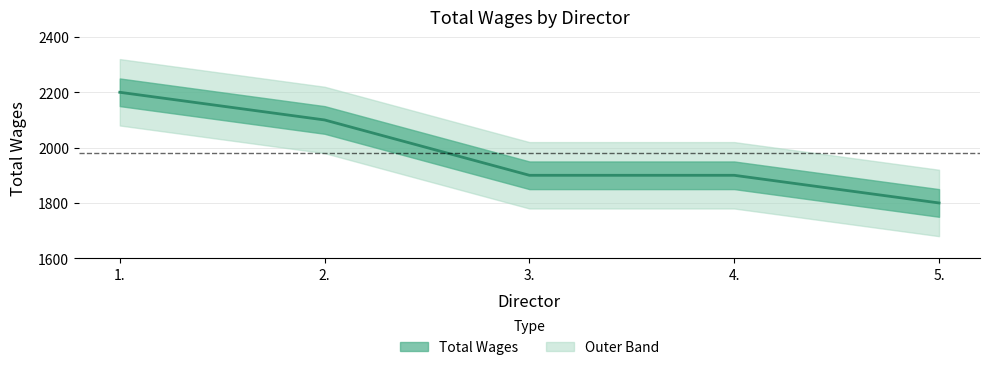

What is the value of the 2nd point from the left?

2100